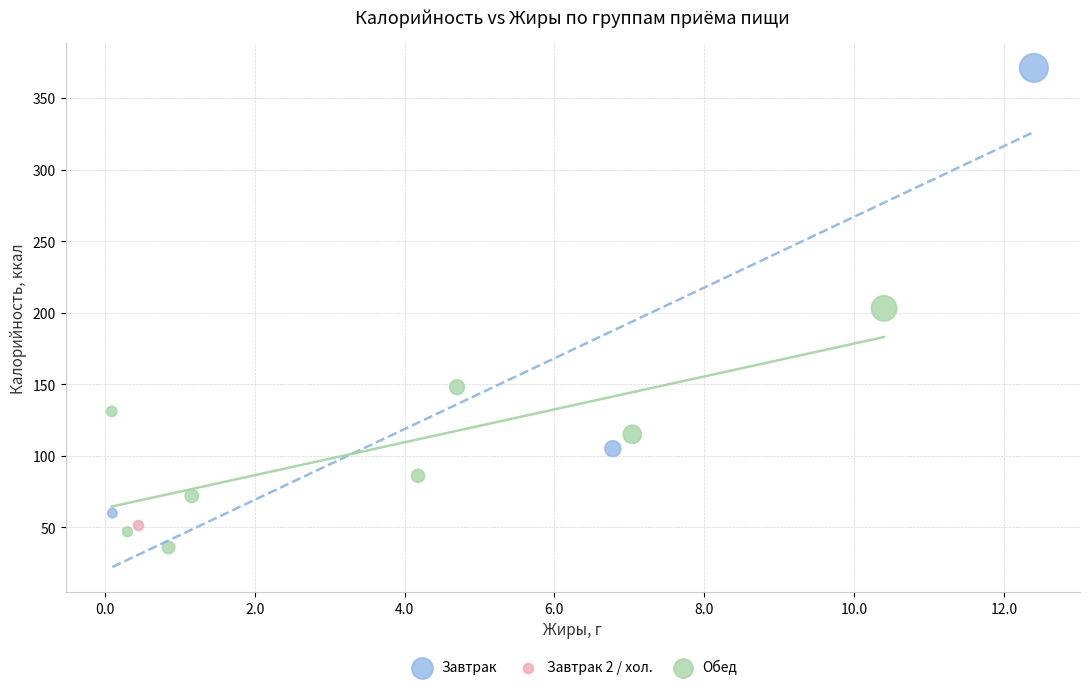

What are all the series names shown in the legend?

Завтрак, Завтрак 2 / хол., Обед